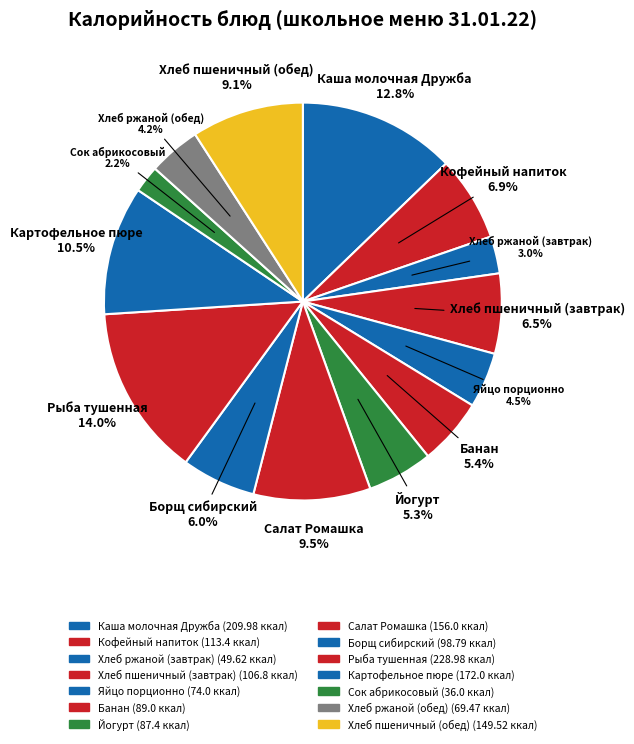

How many slices are in this pie chart?

14